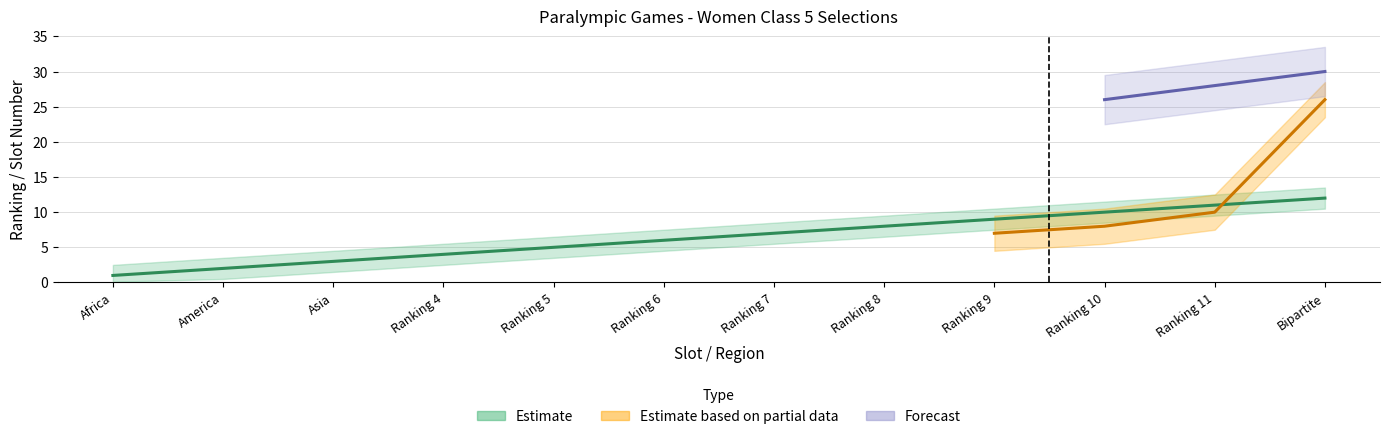

How many categories are shown in the chart?

12